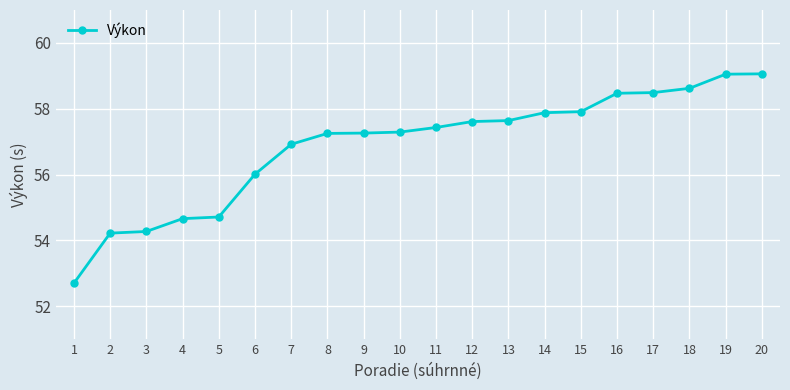

What is the value of the 4th point from the left?

54.7